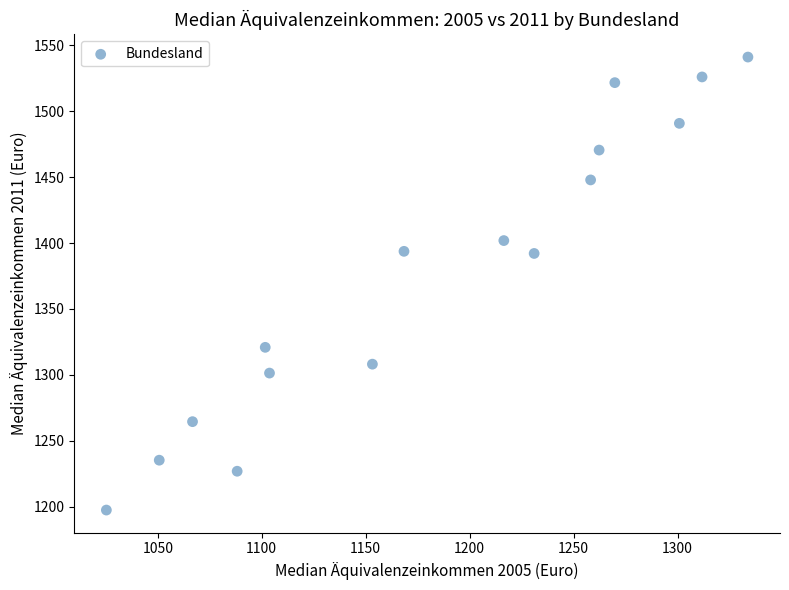

What is the range of X values (max minus min)?

308.5